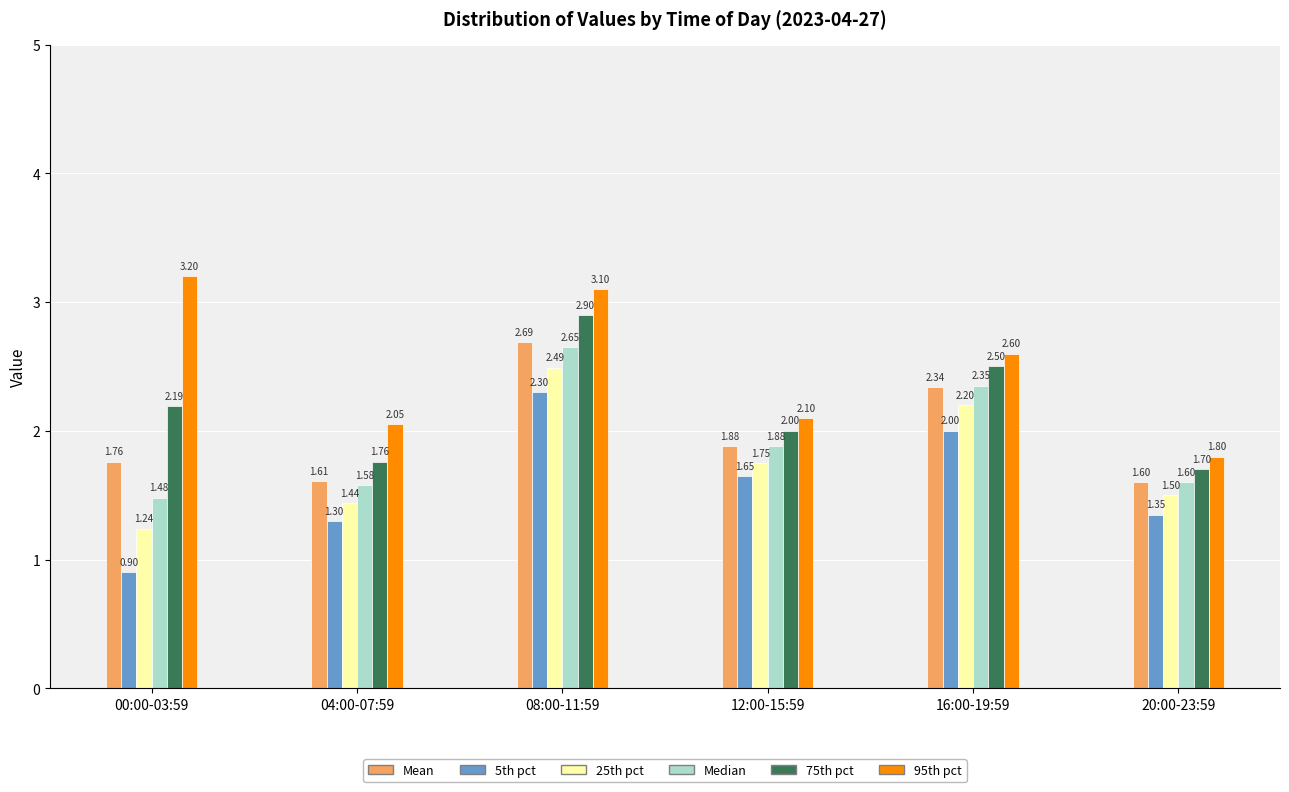

Rank the series by their maximum value, from lowest to highest.

5th pct, 25th pct, Median, Mean, 75th pct, 95th pct